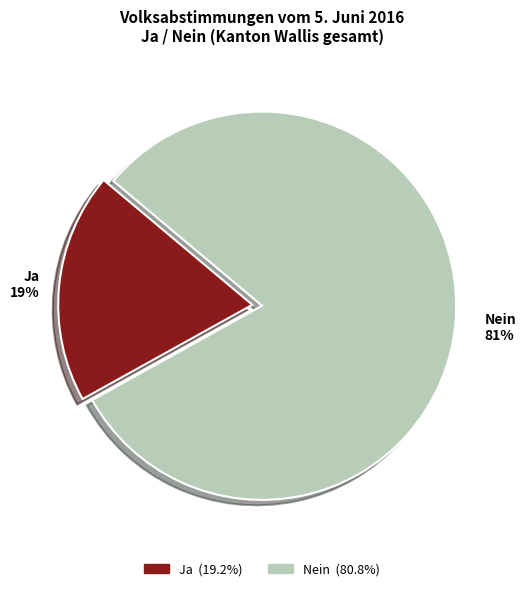

Is it true that Nein is 89% of the pie?

False